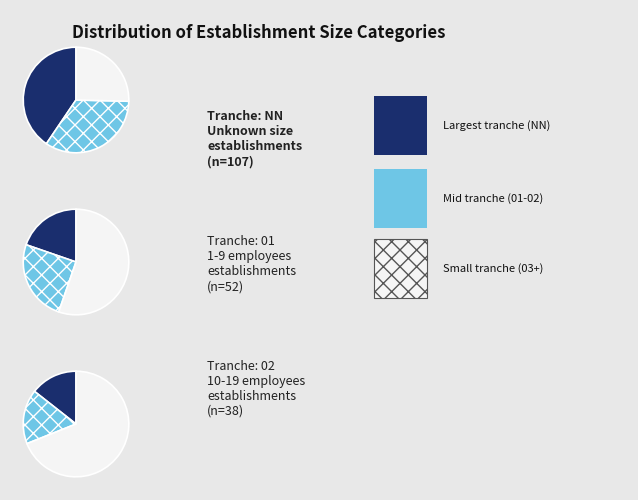

To the nearest percent, what portion does NN represent?

41%